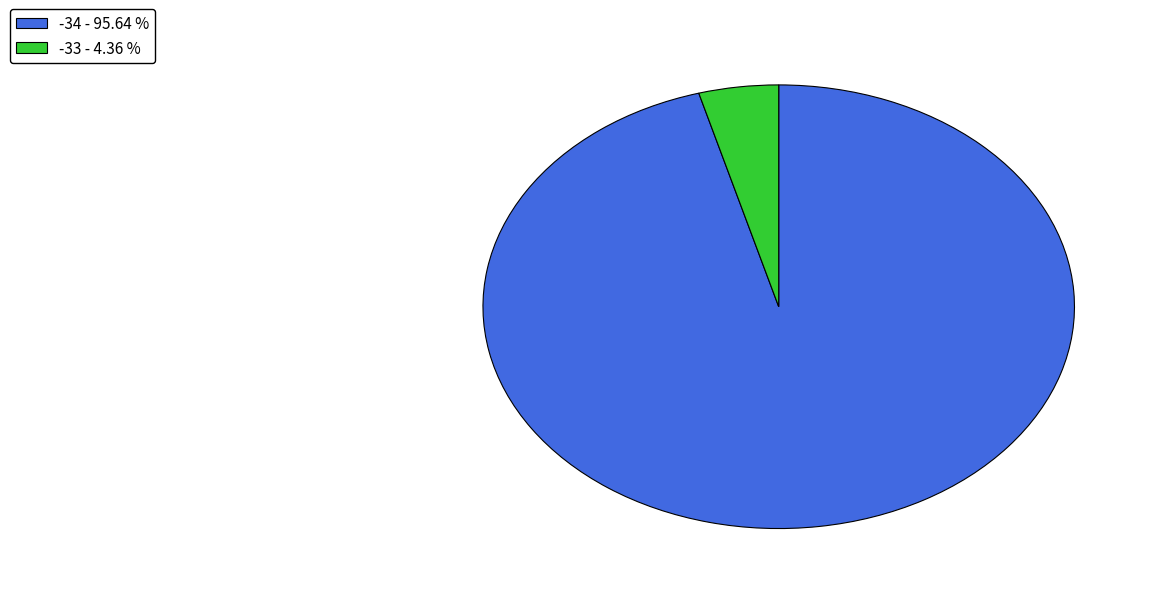

Combined, do -33 and -34 account for over 50%?

Yes